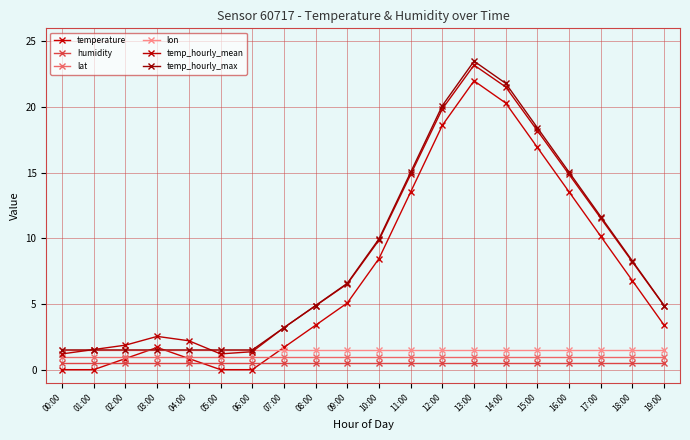

How many data points in temp_hourly_mean are less than 6?

10